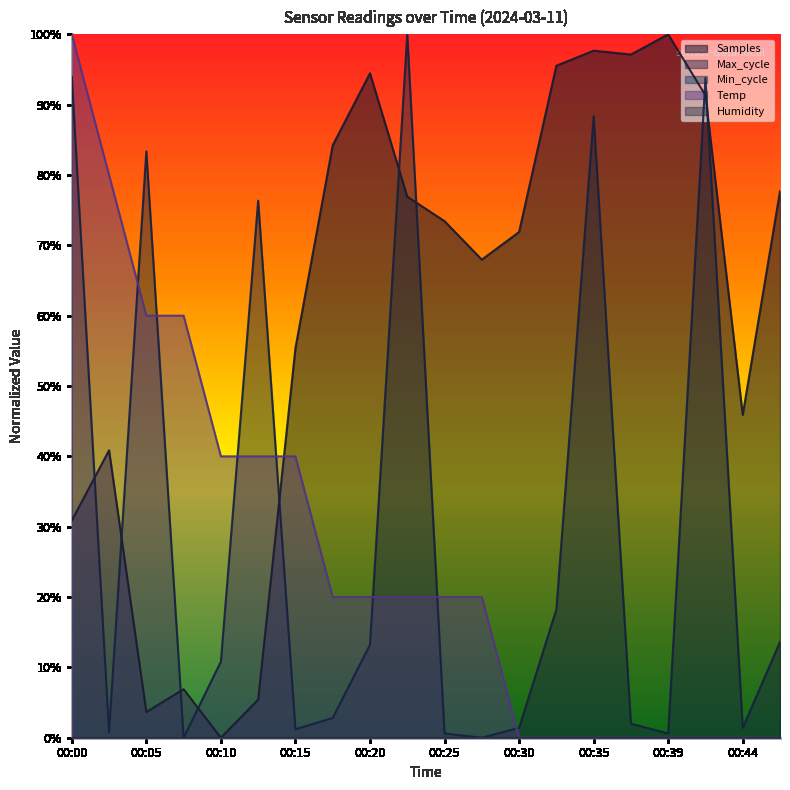

Which series has the widest spread of values?

Temp